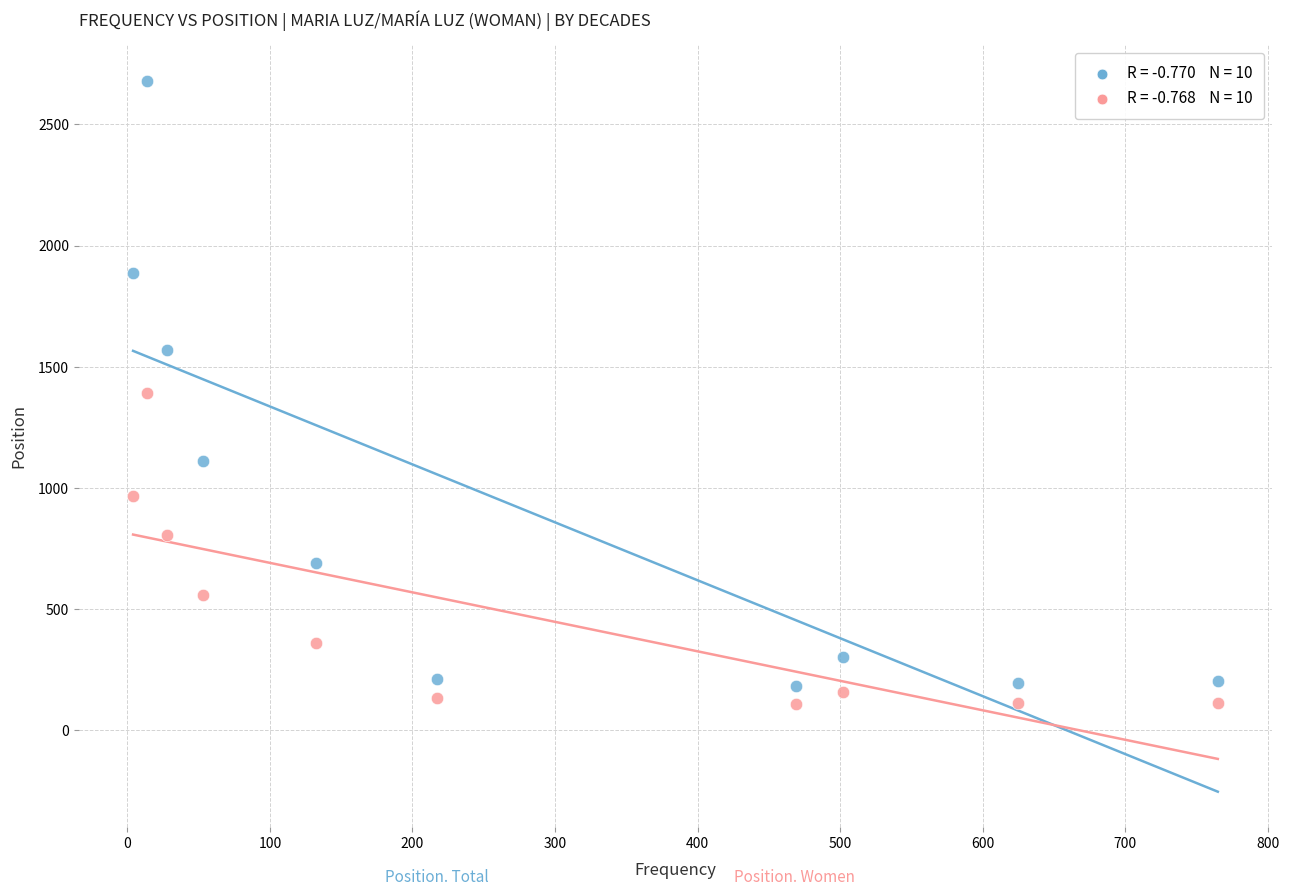

Across all data points, what is the range of Y values (max minus min)?

2570